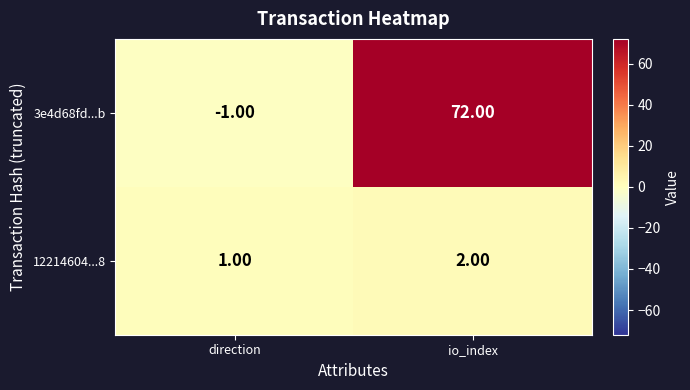

Which series has the widest spread of values?

3e4d68fd...b